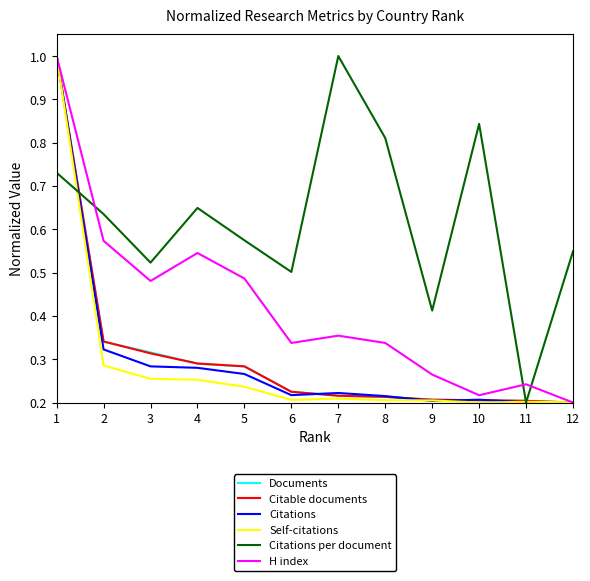

True or false: Citations per document and Citations cross at least once.

True